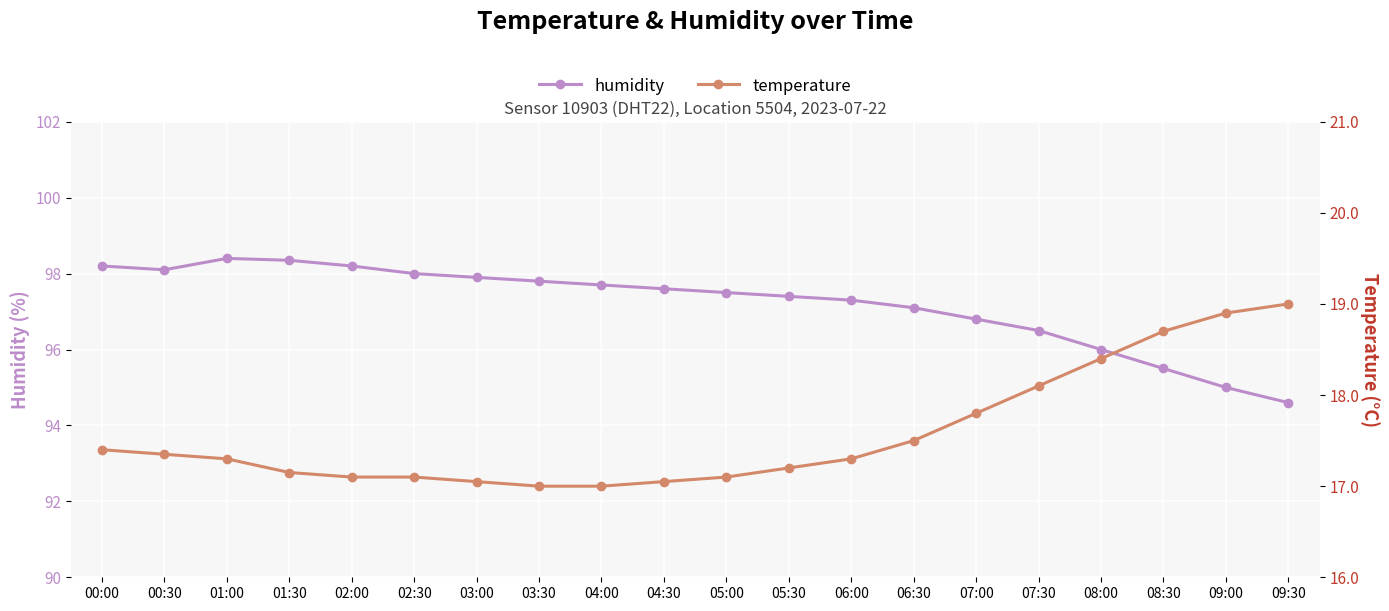

What is the lowest value of the temperature series?

17.0